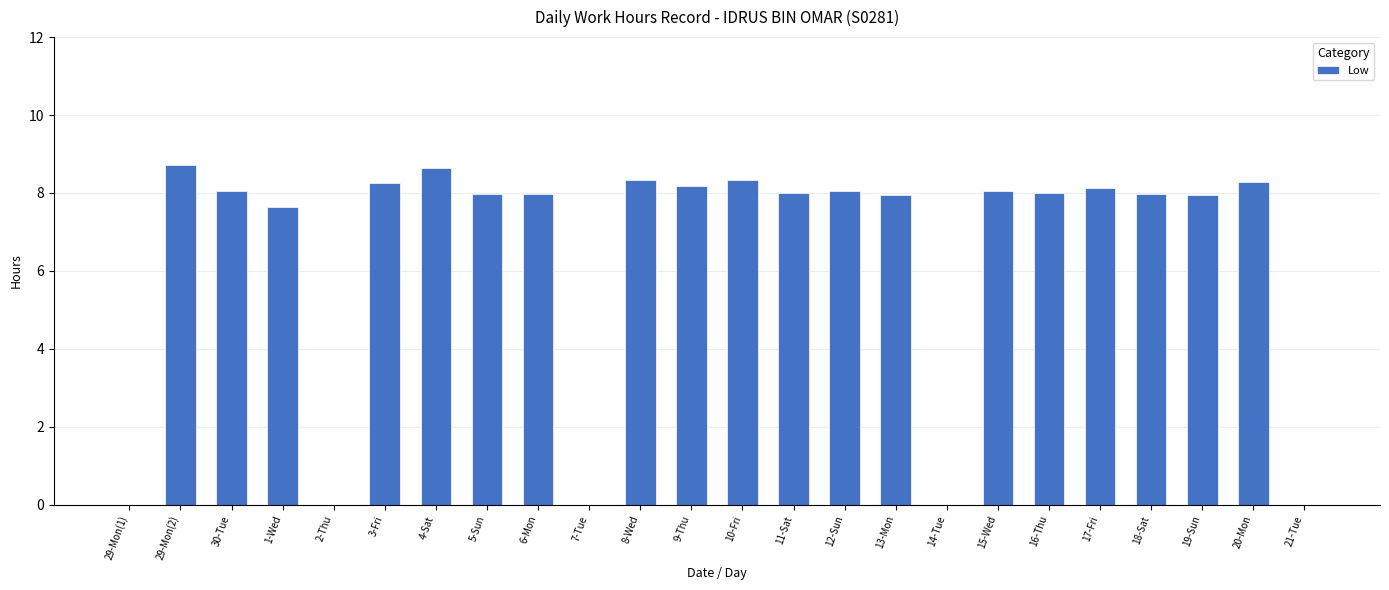

What is the sum of the values at 29-Mon(2) and 3-Fri?

17.0